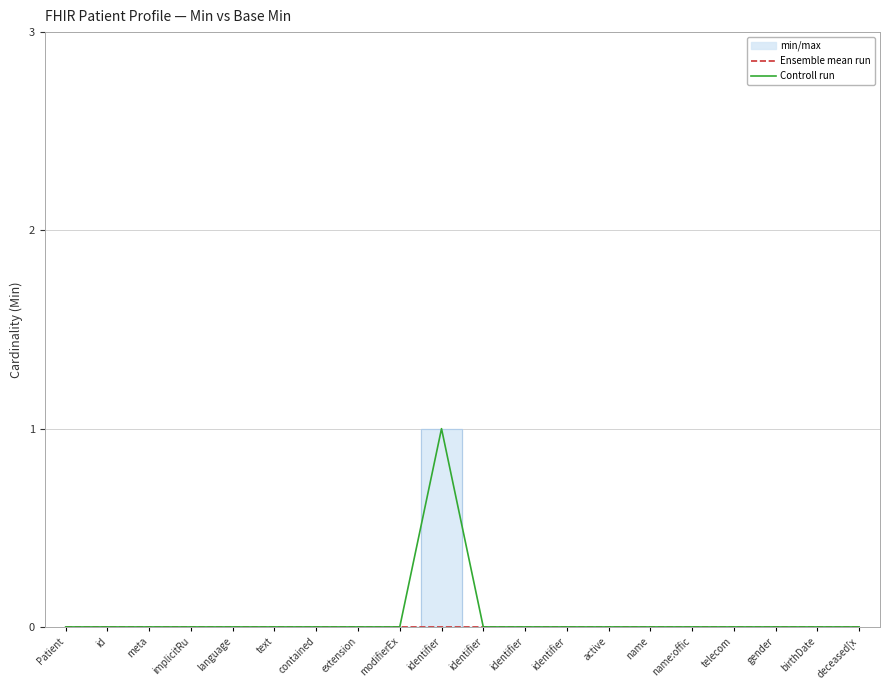

Which series has the widest spread of values?

Controll run